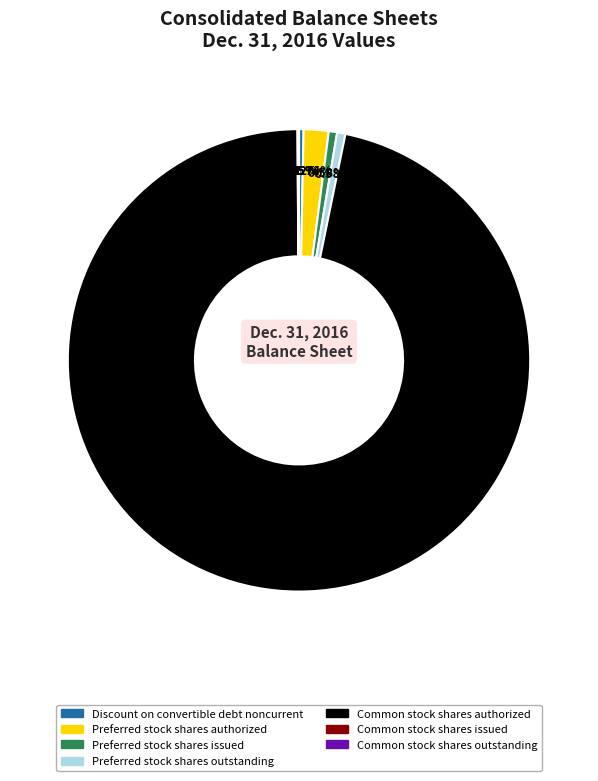

Between Preferred stock shares authorized and Preferred stock shares outstanding, which is larger?

Preferred stock shares authorized